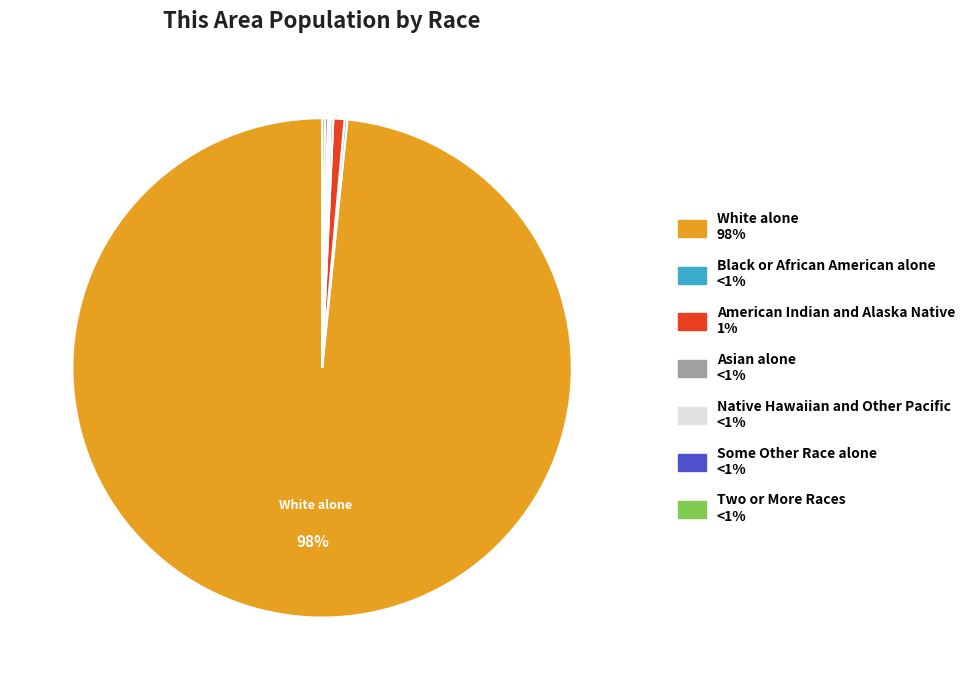

Is there any slice that represents more than half of the pie?

Yes